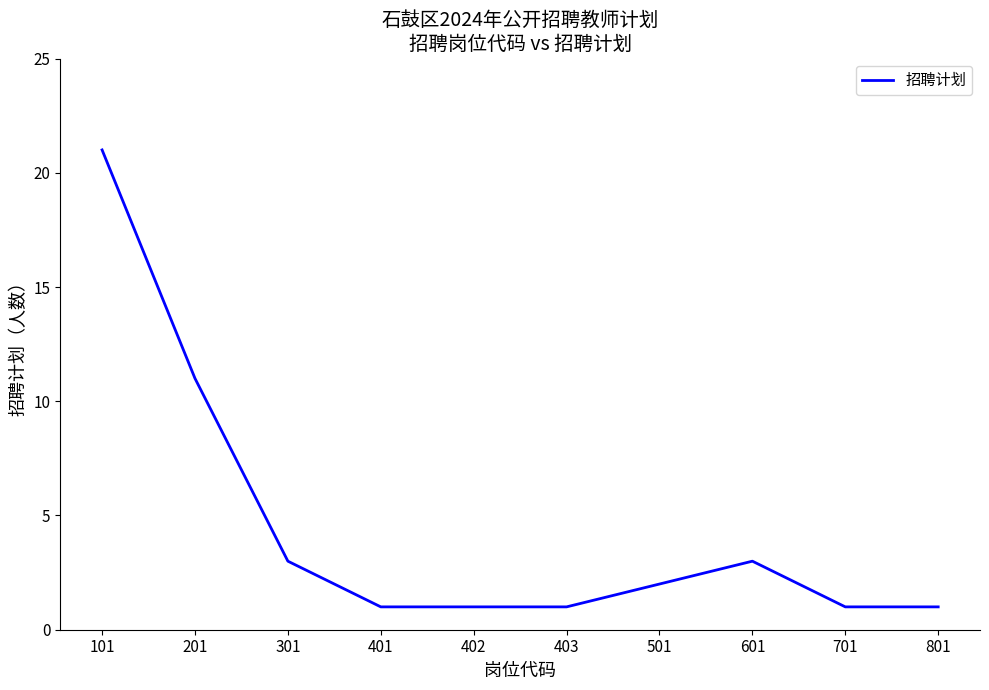

What is the greatest value displayed?

21